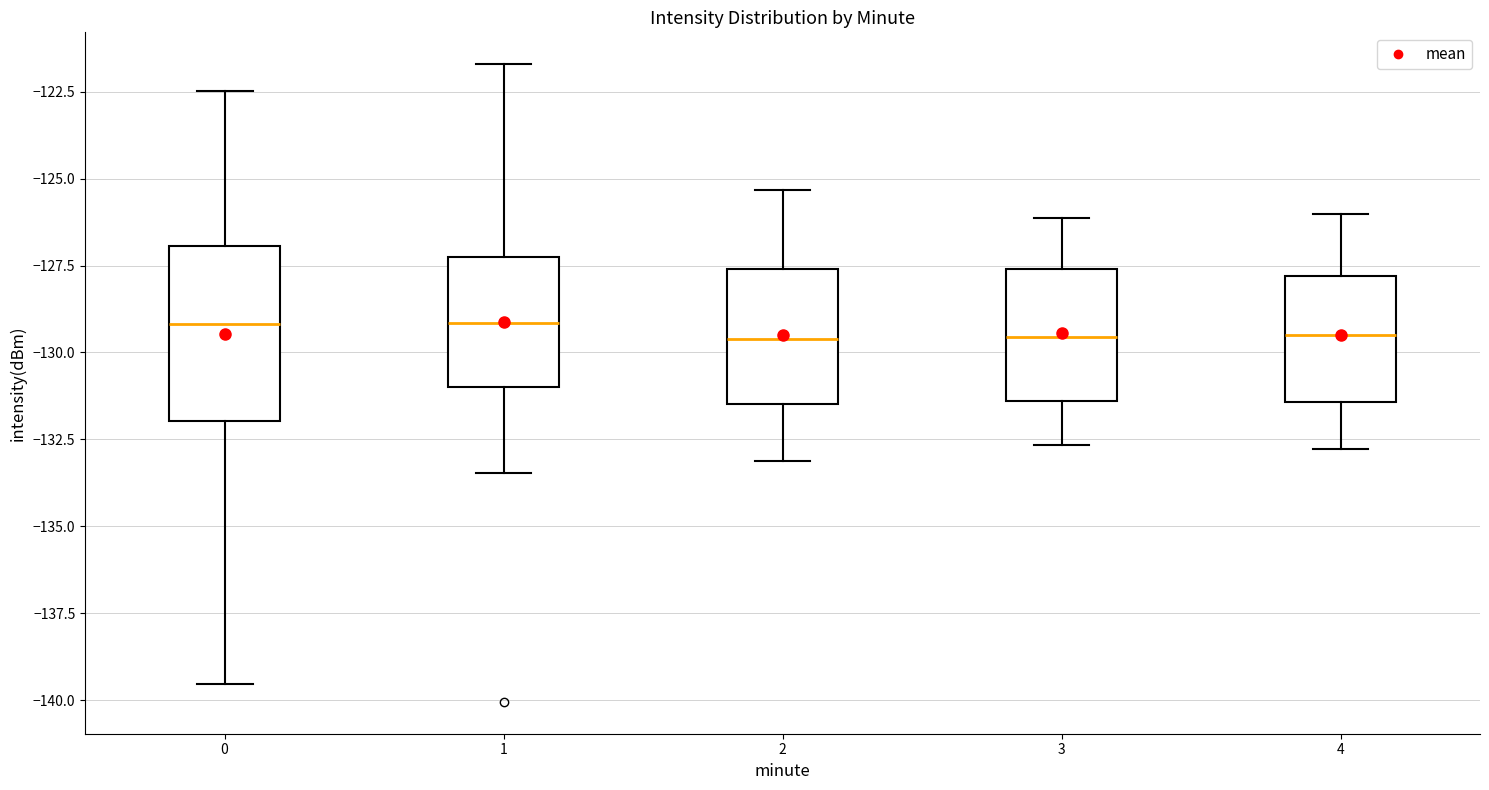

Which box is the tallest, from its lower edge to its upper edge?

0